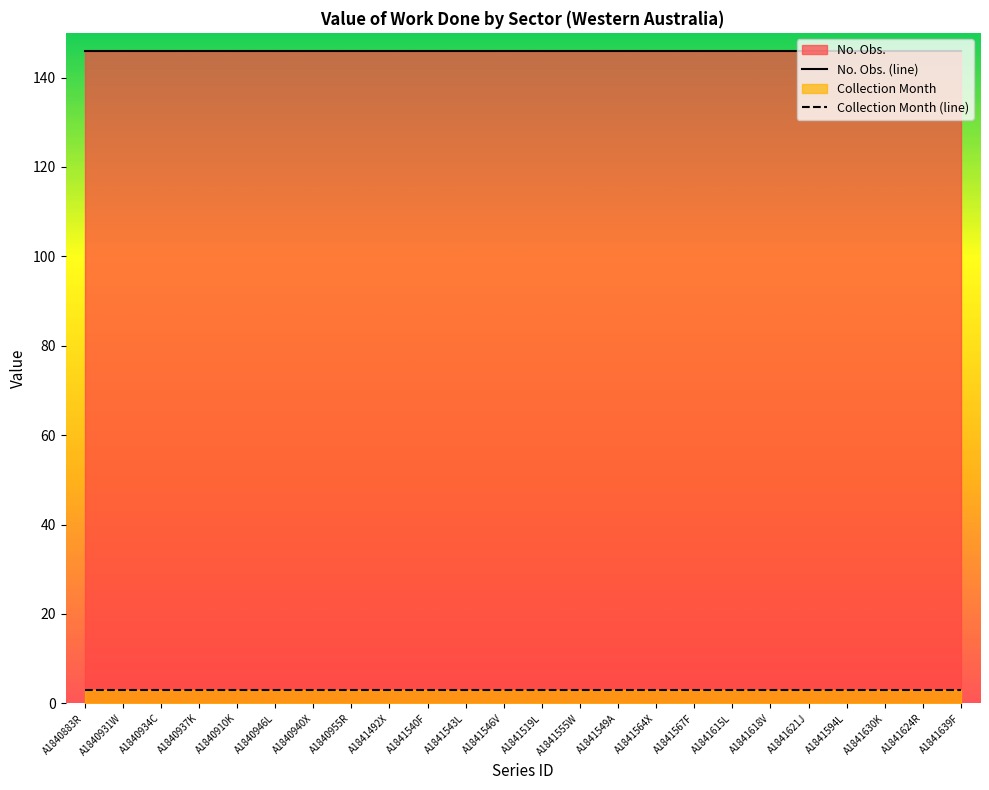

True or false: No. Obs. (line) has a value of 146 at A1841618V.

True